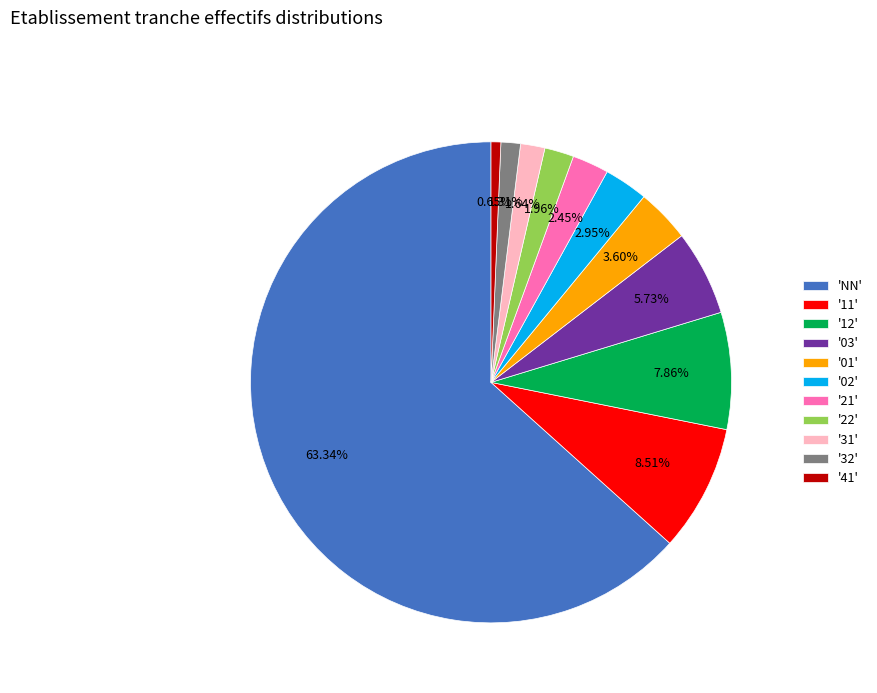

What is the majority slice?

'NN'